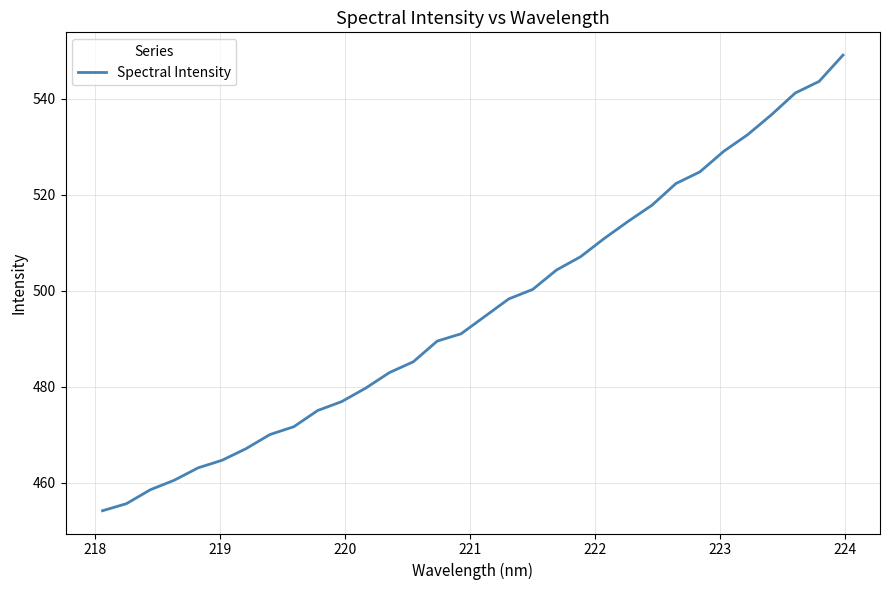

Does the chart have visible grid lines?

Yes